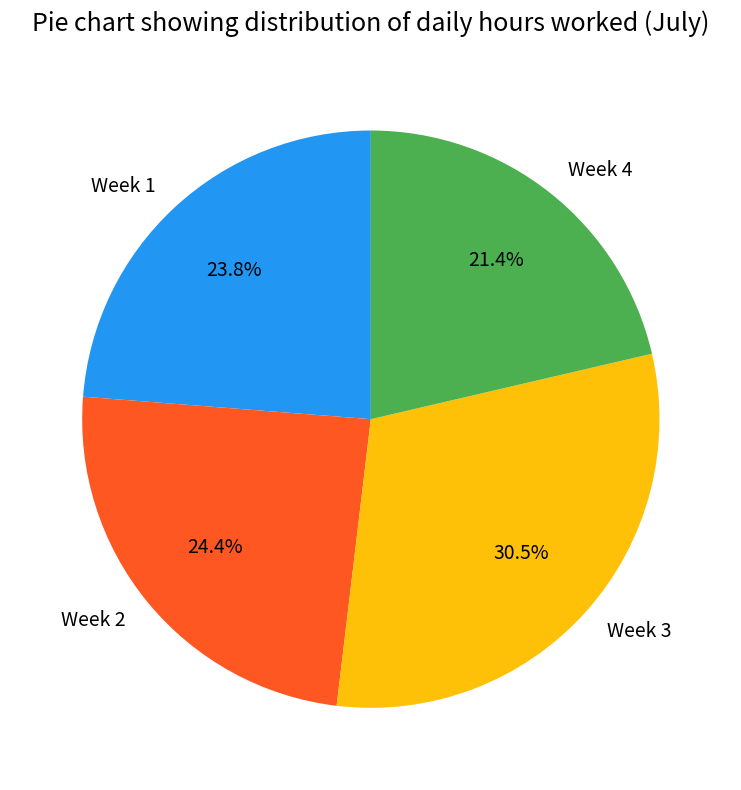

Do Week 4 and Week 2 together represent more than half of the pie?

No